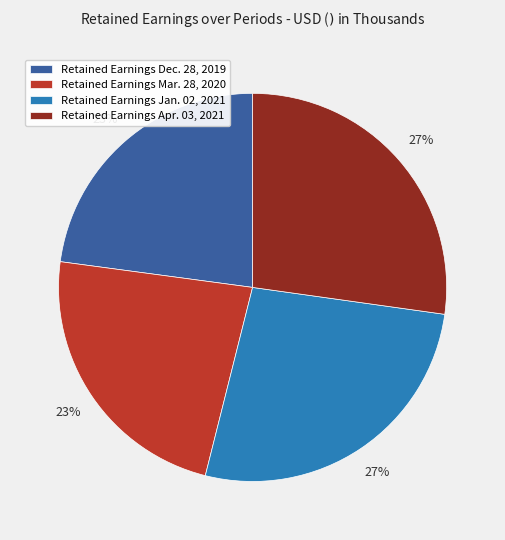

How many segments does this pie chart have?

4